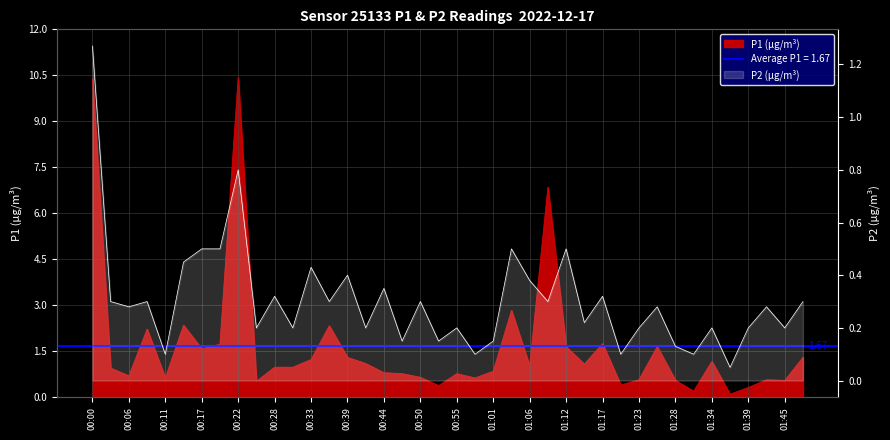

Reading left to right, transcribe all the data shown in this chart.

1.3	0.3	0.3	0.3	0.1	0.5	0.5	0.5	0.8	0.2	0.3	0.2	0.4	0.3	0.4	0.2	0.3	0.1	0.3	0.1	0.2	0.1	0.1	0.5	0.4	0.3	0.5	0.2	0.3	0.1	0.2	0.3	0.1	0.1	0.2	0.1	0.2	0.3	0.2	0.3